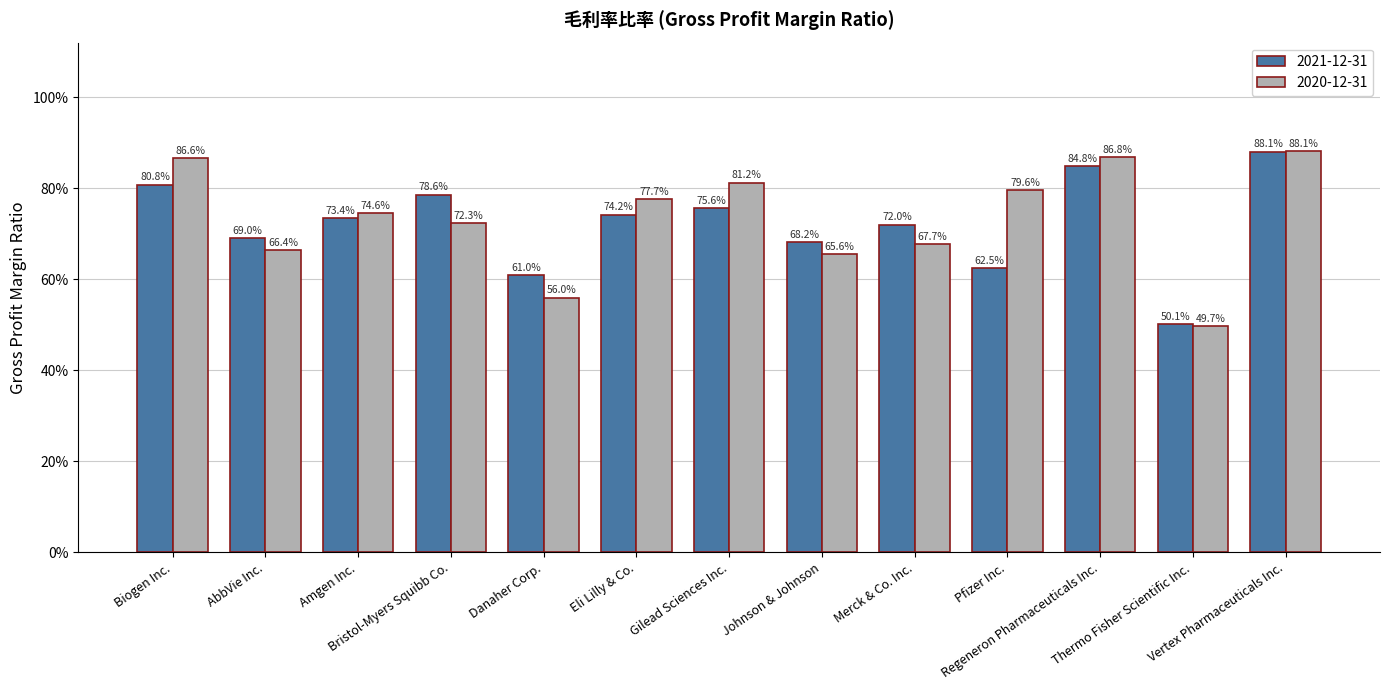

What are all the series names shown in the legend?

2021-12-31, 2020-12-31